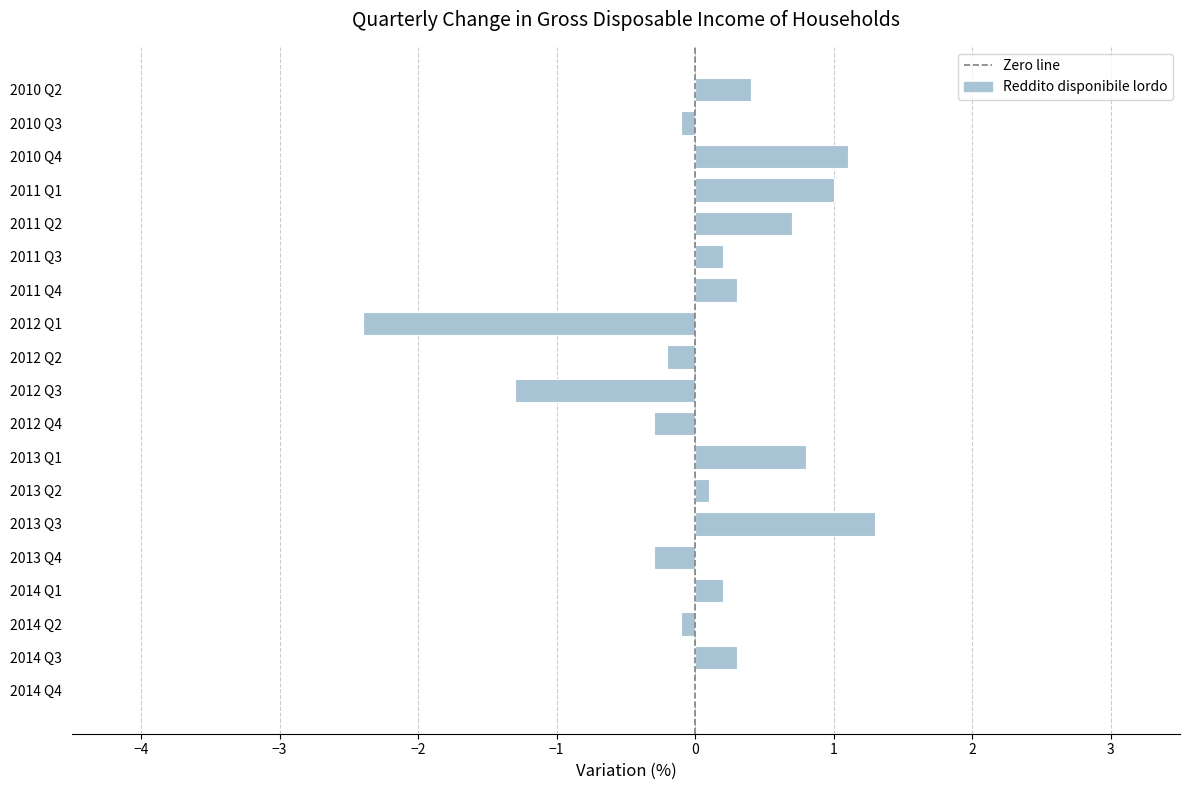

What is the change in value from 2011 Q2 to 2013 Q1?

+0.1